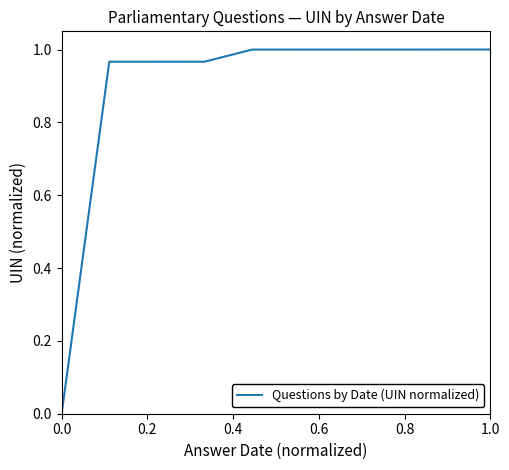

The value at 0.0 is 0.0. True or false?

True